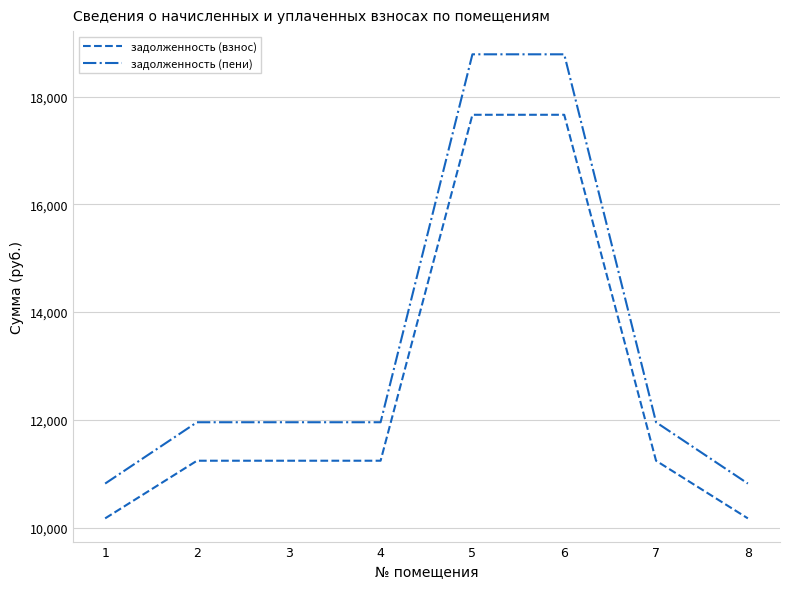

What is the difference between the maximum and minimum values in the задолженность (пени) series?

7970.2